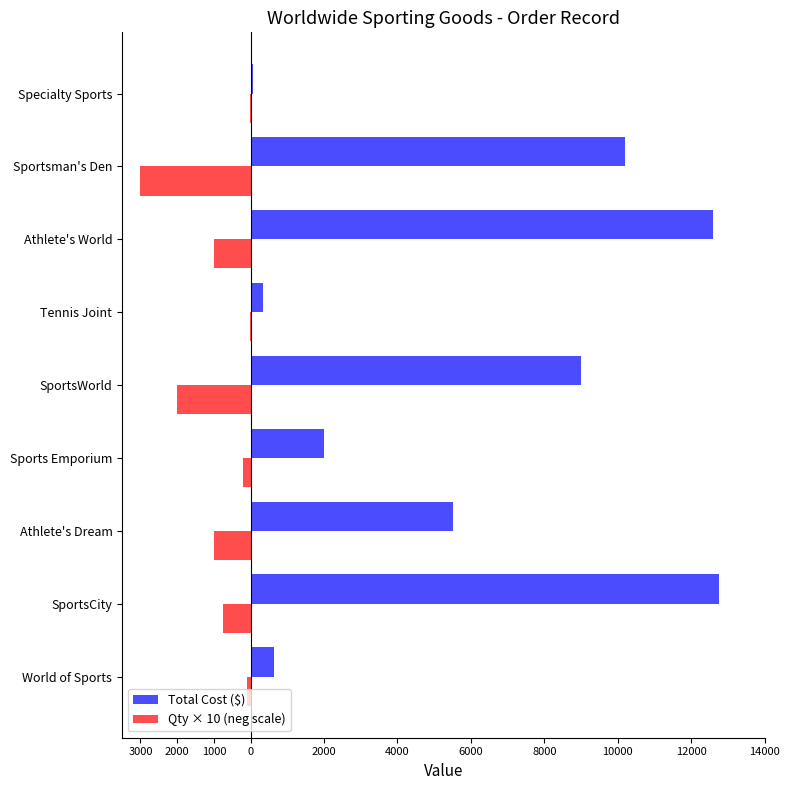

Rank the series by their average value, from lowest to highest.

Qty × 10 (neg scale), Total Cost ($)